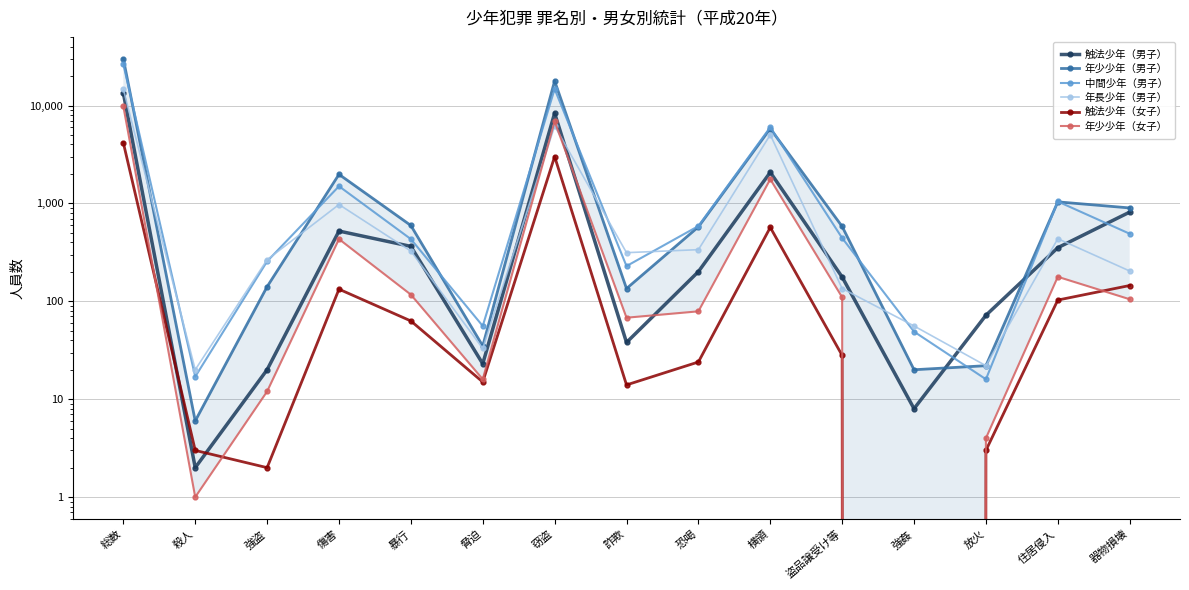

Reading right to left, transcribe all the data shown in this chart.

触法少年（男子）: 815	353	72	8	177	2078	201	38	8348	23	364	522	20	2	13407
年少少年（男子）: 899	1037	22	20	581	5809	576	135	17826	35	595	1980	141	6	29992
中間少年（男子）: 490	1046	16	49	443	6004	587	229	14736	56	432	1498	256	17	26335
年長少年（男子）: 204	436	22	56	135	5020	337	314	6170	33	326	974	266	20	14697
触法少年（女子）: 145	103	3	0	28	569	24	14	3008	15	63	133	2	3	4161
年少少年（女子）: 105	178	4	0	110	1766	79	68	6883	16	117	432	12	1	9817